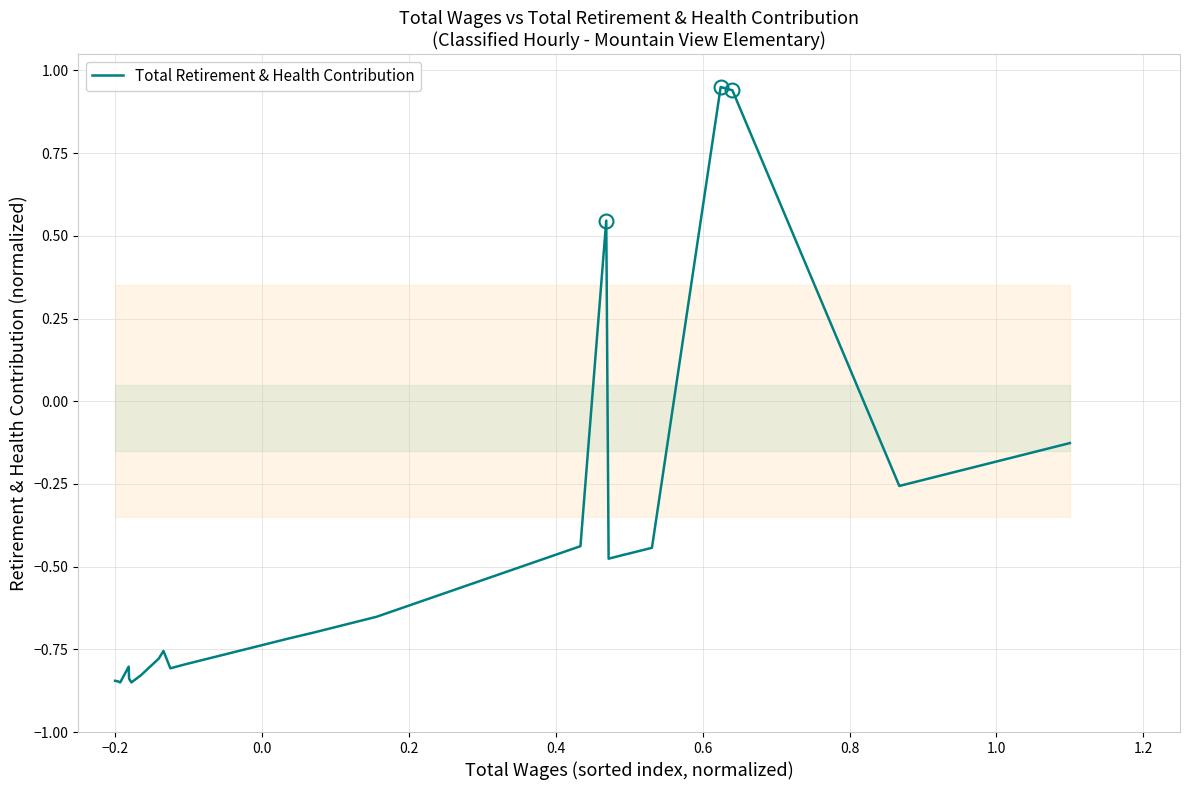

How many negative values are there?

21